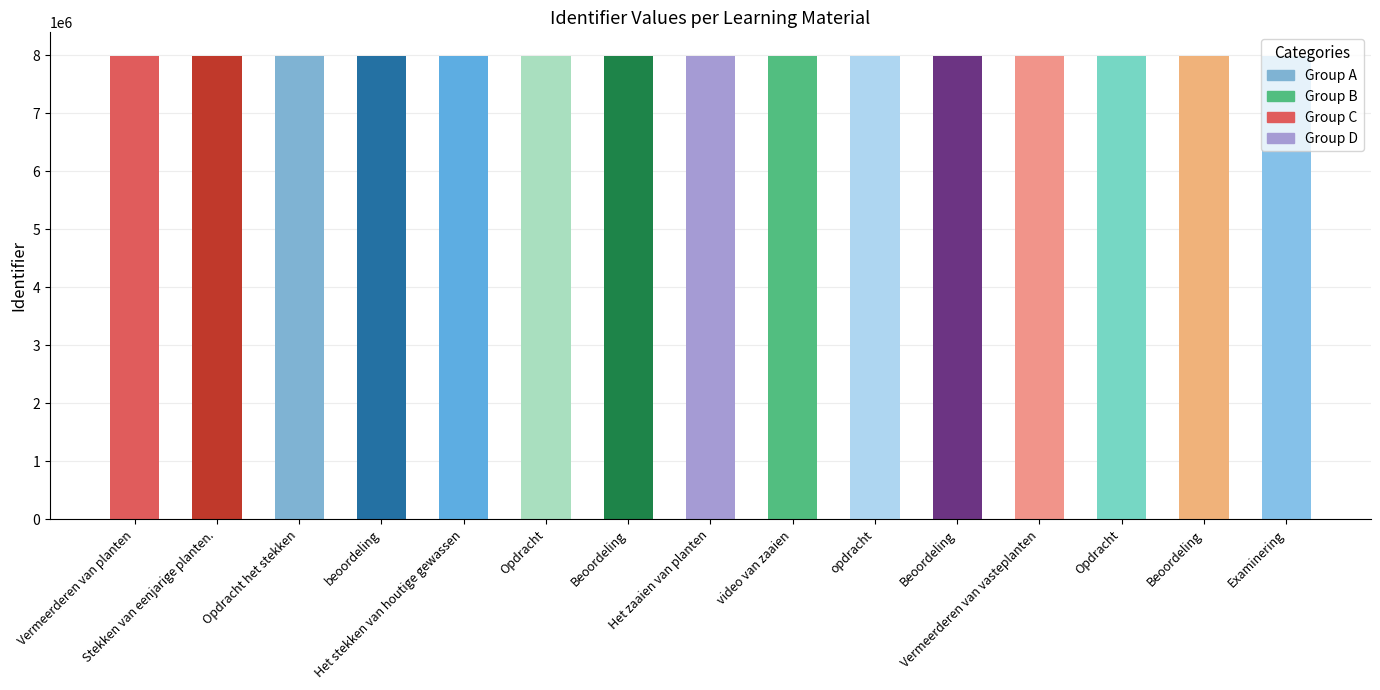

How many values are below 7992814?

7